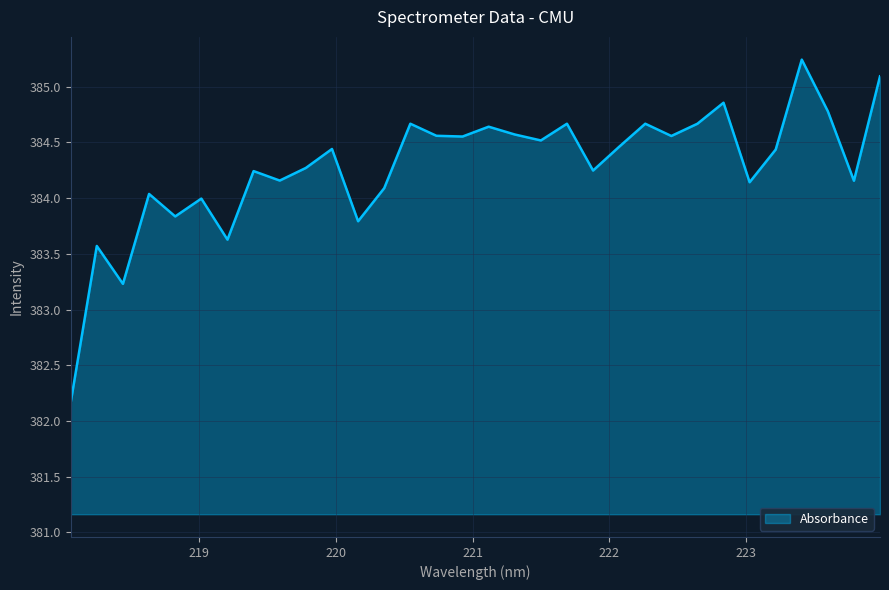

What is the difference between the maximum and minimum values?

3.1